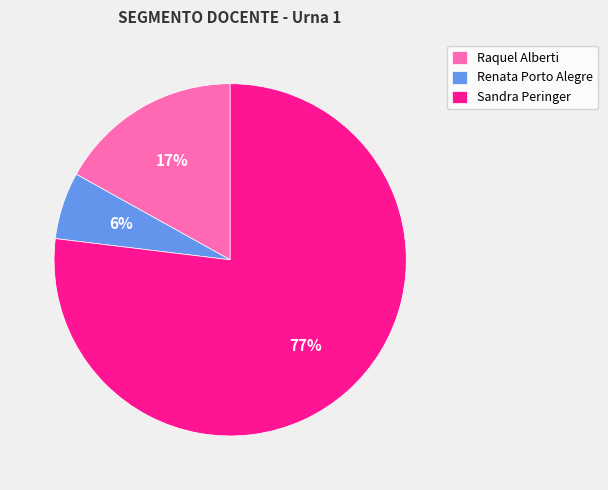

Combined, do Sandra Peringer and Renata Porto Alegre account for over 50%?

Yes